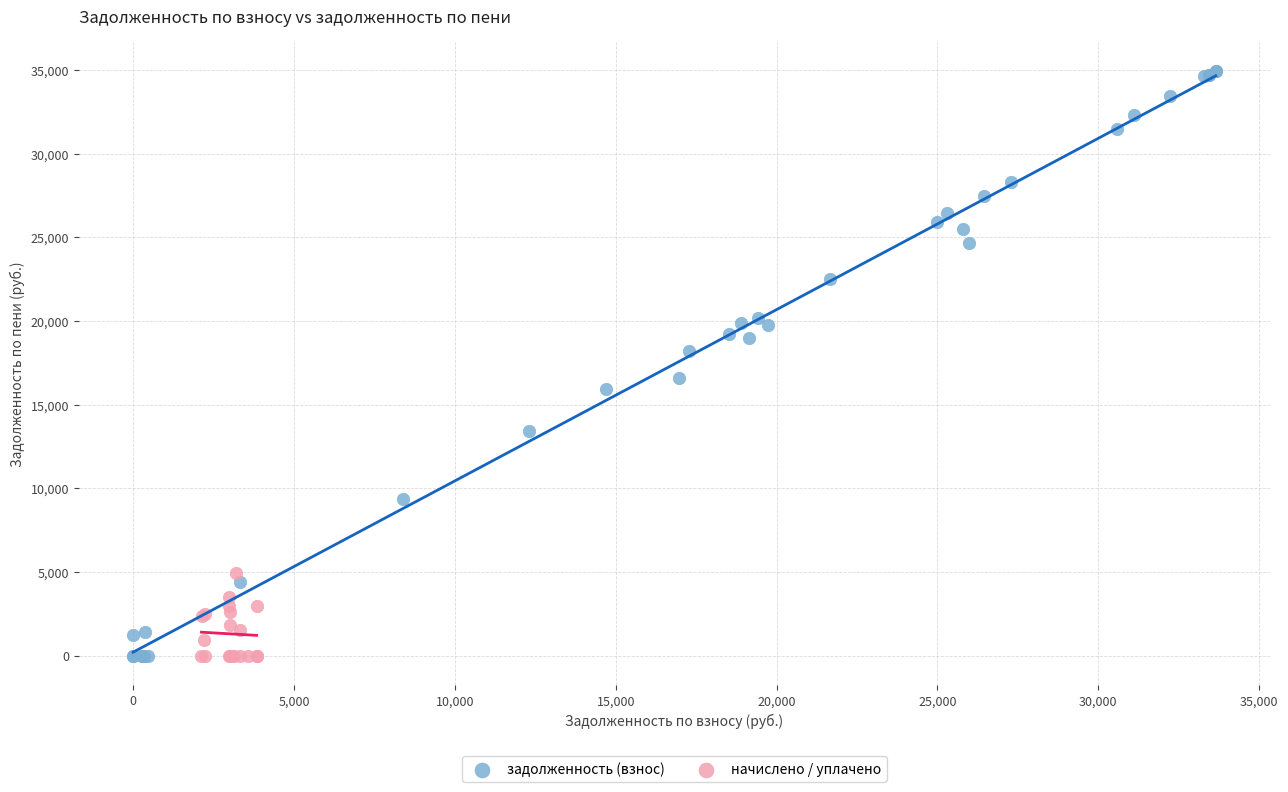

Which series reaches the maximum Y coordinate?

задолженность (взнос)